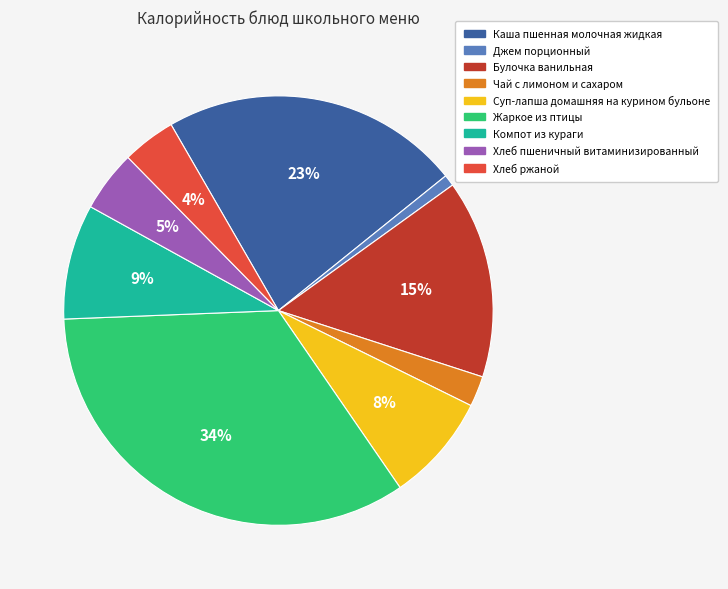

To the nearest percent, what percentage of the pie is Суп-лапша домашняя на курином бульоне?

8%